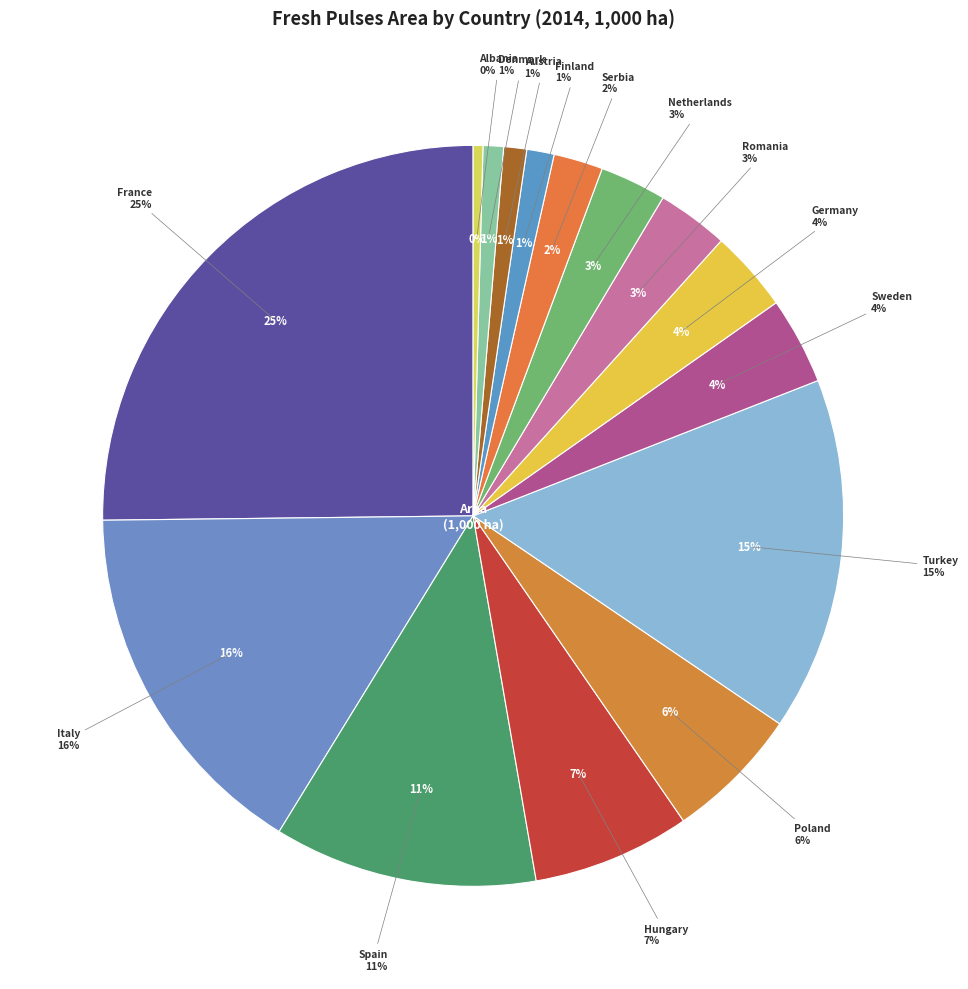

How many segments does this pie chart have?

15